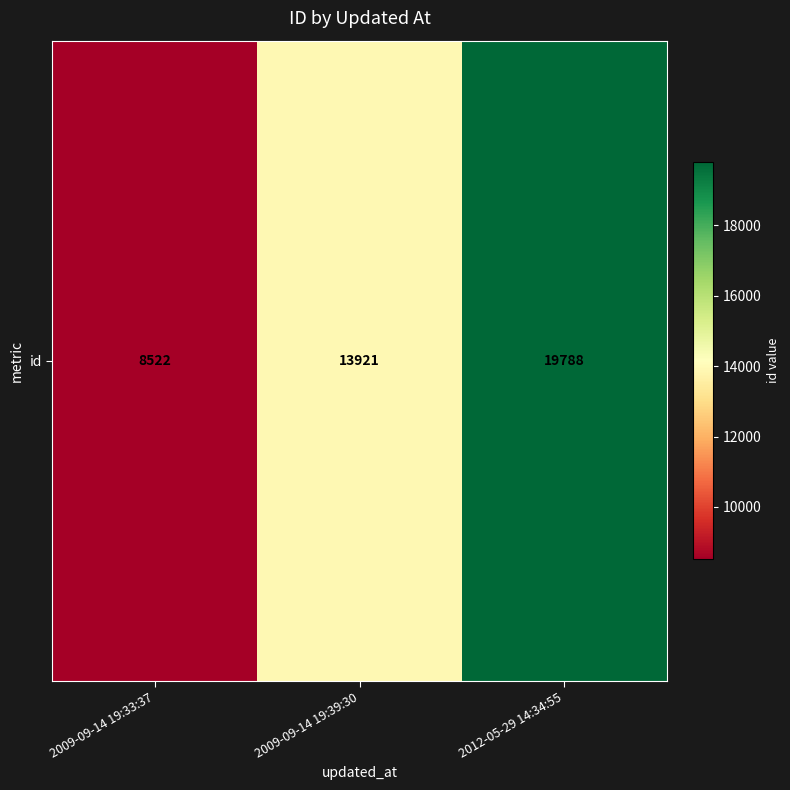

The chart shows a value of 7762 at 2012-05-29 14:34:55. True or false?

False